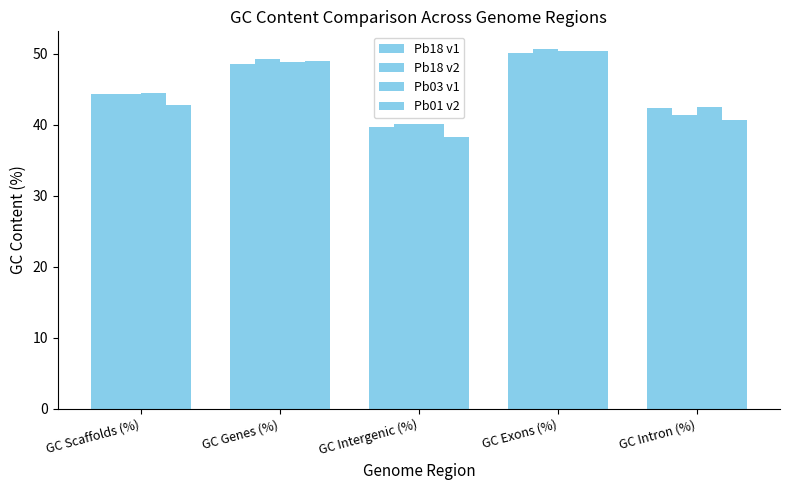

How many data points in Pb18 v2 are above 44?

3